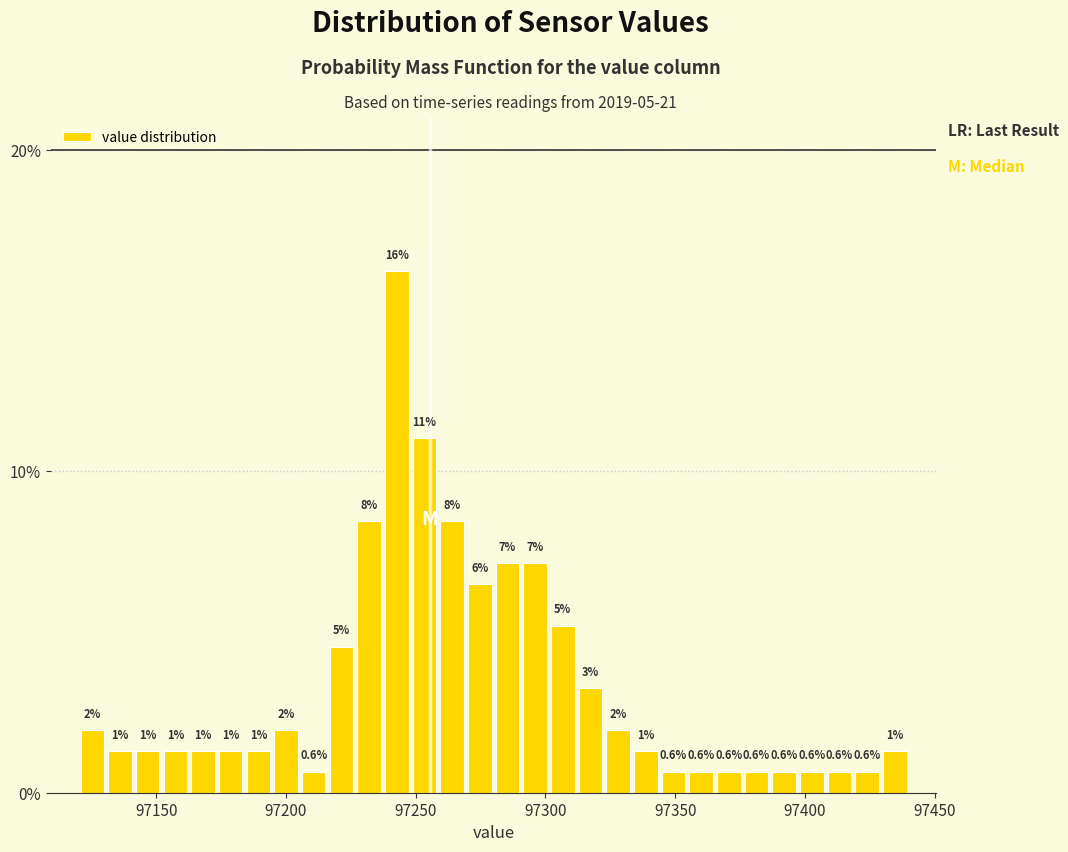

Read against the x-axis, roughly where is the centre of the tallest bar?

97245